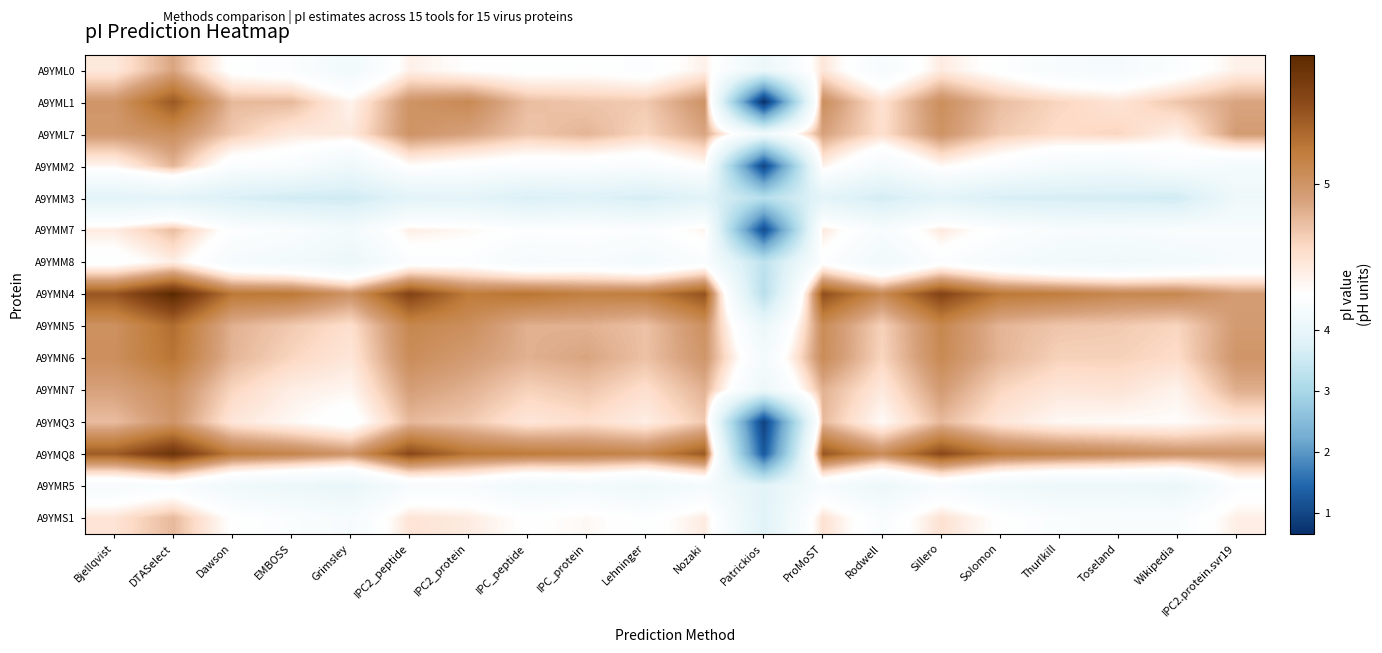

Reading left to right, list all the values displayed in this chart.

A9YML0: Bjellqvist=4.7	DTASelect=4.9	Dawson=4.5	EMBOSS=4.5	Grimsley=4.2	IPC2_peptide=4.6	IPC2_protein=4.6	IPC_peptide=4.5	IPC_protein=4.5	Lehninger=4.5	Nozaki=4.6	Patrickios=4.1	ProMoST=4.7	Rodwell=4.4	Sillero=4.7	Solomon=4.5	Thurlkill=4.4	Toseland=4.3	Wikipedia=4.5	IPC2.protein.svr19=4.6
A9YML1: Bjellqvist=5.0	DTASelect=5.3	Dawson=4.9	EMBOSS=4.9	Grimsley=4.6	IPC2_peptide=5.0	IPC2_protein=5.1	IPC_peptide=4.9	IPC_protein=4.8	Lehninger=4.8	Nozaki=5.0	Patrickios=0.7	ProMoST=5.0	Rodwell=4.7	Sillero=5.0	Solomon=4.9	Thurlkill=4.8	Toseland=4.7	Wikipedia=4.8	IPC2.protein.svr19=4.9
A9YML7: Bjellqvist=5.0	DTASelect=5.0	Dawson=4.8	EMBOSS=4.7	Grimsley=4.7	IPC2_peptide=5.0	IPC2_protein=4.9	IPC_peptide=4.8	IPC_protein=4.9	Lehninger=4.8	Nozaki=4.9	Patrickios=4.2	ProMoST=4.9	Rodwell=4.7	Sillero=5.0	Solomon=4.8	Thurlkill=4.7	Toseland=4.8	Wikipedia=4.6	IPC2.protein.svr19=5.0
A9YMM2: Bjellqvist=4.6	DTASelect=4.9	Dawson=4.5	EMBOSS=4.4	Grimsley=4.2	IPC2_peptide=4.6	IPC2_protein=4.5	IPC_peptide=4.5	IPC_protein=4.5	Lehninger=4.4	Nozaki=4.6	Patrickios=1.0	ProMoST=4.6	Rodwell=4.3	Sillero=4.6	Solomon=4.5	Thurlkill=4.3	Toseland=4.3	Wikipedia=4.4	IPC2.protein.svr19=4.3
A9YMM3: Bjellqvist=3.9	DTASelect=3.9	Dawson=3.7	EMBOSS=3.6	Grimsley=3.6	IPC2_peptide=3.9	IPC2_protein=3.9	IPC_peptide=3.7	IPC_protein=3.8	Lehninger=3.7	Nozaki=3.9	Patrickios=3.2	ProMoST=3.9	Rodwell=3.6	Sillero=3.9	Solomon=3.7	Thurlkill=3.7	Toseland=3.6	Wikipedia=3.6	IPC2.protein.svr19=4.2
A9YMM7: Bjellqvist=4.7	DTASelect=4.9	Dawson=4.5	EMBOSS=4.4	Grimsley=4.3	IPC2_peptide=4.7	IPC2_protein=4.6	IPC_peptide=4.5	IPC_protein=4.5	Lehninger=4.5	Nozaki=4.6	Patrickios=1.1	ProMoST=4.7	Rodwell=4.4	Sillero=4.7	Solomon=4.5	Thurlkill=4.4	Toseland=4.4	Wikipedia=4.4	IPC2.protein.svr19=4.4
A9YMM8: Bjellqvist=4.5	DTASelect=4.7	Dawson=4.3	EMBOSS=4.3	Grimsley=4.1	IPC2_peptide=4.5	IPC2_protein=4.5	IPC_peptide=4.3	IPC_protein=4.4	Lehninger=4.3	Nozaki=4.5	Patrickios=3.3	ProMoST=4.5	Rodwell=4.2	Sillero=4.5	Solomon=4.3	Thurlkill=4.2	Toseland=4.2	Wikipedia=4.3	IPC2.protein.svr19=4.4
A9YMN4: Bjellqvist=5.3	DTASelect=5.5	Dawson=5.1	EMBOSS=5.1	Grimsley=5.0	IPC2_peptide=5.3	IPC2_protein=5.1	IPC_peptide=5.2	IPC_protein=5.1	Lehninger=5.1	Nozaki=5.3	Patrickios=3.2	ProMoST=5.3	Rodwell=5.1	Sillero=5.3	Solomon=5.1	Thurlkill=5.1	Toseland=5.1	Wikipedia=5.1	IPC2.protein.svr19=5.0
A9YMN5: Bjellqvist=5.0	DTASelect=5.2	Dawson=4.9	EMBOSS=4.8	Grimsley=4.7	IPC2_peptide=5.1	IPC2_protein=5.0	IPC_peptide=4.9	IPC_protein=4.9	Lehninger=4.8	Nozaki=5.0	Patrickios=4.1	ProMoST=5.0	Rodwell=4.8	Sillero=5.1	Solomon=4.9	Thurlkill=4.8	Toseland=4.8	Wikipedia=4.8	IPC2.protein.svr19=5.0
A9YMN6: Bjellqvist=5.0	DTASelect=5.2	Dawson=4.9	EMBOSS=4.8	Grimsley=4.7	IPC2_peptide=5.0	IPC2_protein=5.0	IPC_peptide=4.9	IPC_protein=4.9	Lehninger=4.8	Nozaki=5.0	Patrickios=4.3	ProMoST=5.0	Rodwell=4.8	Sillero=5.1	Solomon=4.9	Thurlkill=4.8	Toseland=4.8	Wikipedia=4.7	IPC2.protein.svr19=5.0
A9YMN7: Bjellqvist=4.9	DTASelect=5.0	Dawson=4.8	EMBOSS=4.7	Grimsley=4.6	IPC2_peptide=5.0	IPC2_protein=4.9	IPC_peptide=4.8	IPC_protein=4.8	Lehninger=4.7	Nozaki=4.9	Patrickios=4.1	ProMoST=4.9	Rodwell=4.7	Sillero=5.0	Solomon=4.8	Thurlkill=4.7	Toseland=4.7	Wikipedia=4.6	IPC2.protein.svr19=4.9
A9YMQ3: Bjellqvist=4.9	DTASelect=5.0	Dawson=4.7	EMBOSS=4.6	Grimsley=4.5	IPC2_peptide=4.9	IPC2_protein=4.8	IPC_peptide=4.7	IPC_protein=4.7	Lehninger=4.7	Nozaki=4.8	Patrickios=0.9	ProMoST=4.9	Rodwell=4.6	Sillero=4.9	Solomon=4.7	Thurlkill=4.6	Toseland=4.6	Wikipedia=4.6	IPC2.protein.svr19=4.7
A9YMQ8: Bjellqvist=5.2	DTASelect=5.4	Dawson=5.1	EMBOSS=5.1	Grimsley=5.0	IPC2_peptide=5.3	IPC2_protein=5.2	IPC_peptide=5.1	IPC_protein=5.1	Lehninger=5.1	Nozaki=5.3	Patrickios=1.3	ProMoST=5.3	Rodwell=5.0	Sillero=5.3	Solomon=5.1	Thurlkill=5.1	Toseland=5.1	Wikipedia=5.0	IPC2.protein.svr19=5.0
A9YMR5: Bjellqvist=4.4	DTASelect=4.4	Dawson=4.2	EMBOSS=4.1	Grimsley=4.0	IPC2_peptide=4.4	IPC2_protein=4.4	IPC_peptide=4.2	IPC_protein=4.3	Lehninger=4.2	Nozaki=4.3	Patrickios=3.9	ProMoST=4.4	Rodwell=4.1	Sillero=4.4	Solomon=4.2	Thurlkill=4.1	Toseland=4.1	Wikipedia=4.1	IPC2.protein.svr19=4.5
A9YMS1: Bjellqvist=4.7	DTASelect=4.9	Dawson=4.6	EMBOSS=4.5	Grimsley=4.4	IPC2_peptide=4.7	IPC2_protein=4.7	IPC_peptide=4.6	IPC_protein=4.6	Lehninger=4.5	Nozaki=4.7	Patrickios=3.8	ProMoST=4.7	Rodwell=4.4	Sillero=4.7	Solomon=4.6	Thurlkill=4.5	Toseland=4.4	Wikipedia=4.4	IPC2.protein.svr19=4.7